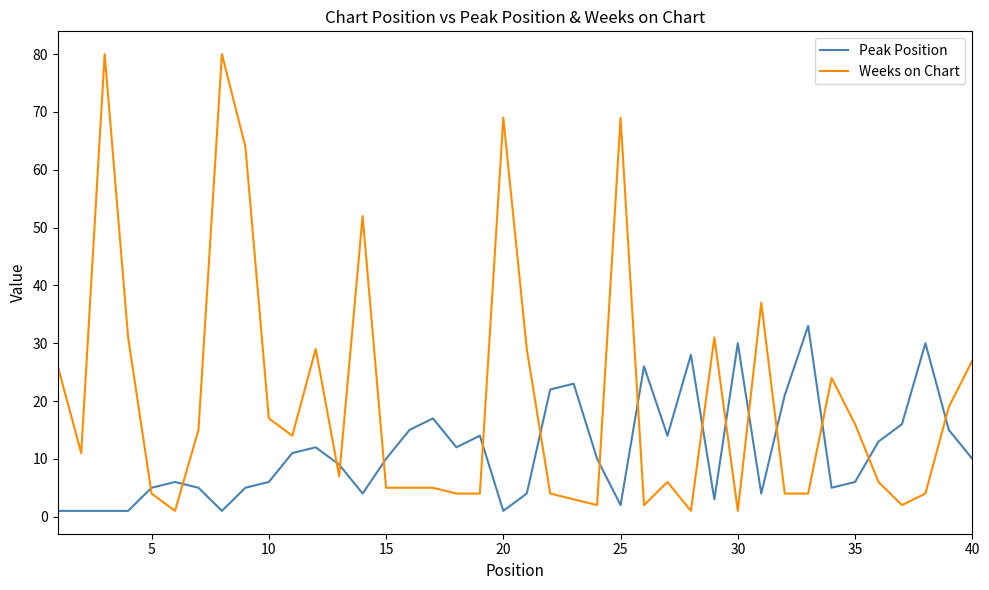

Count the number of categories in the chart.

40